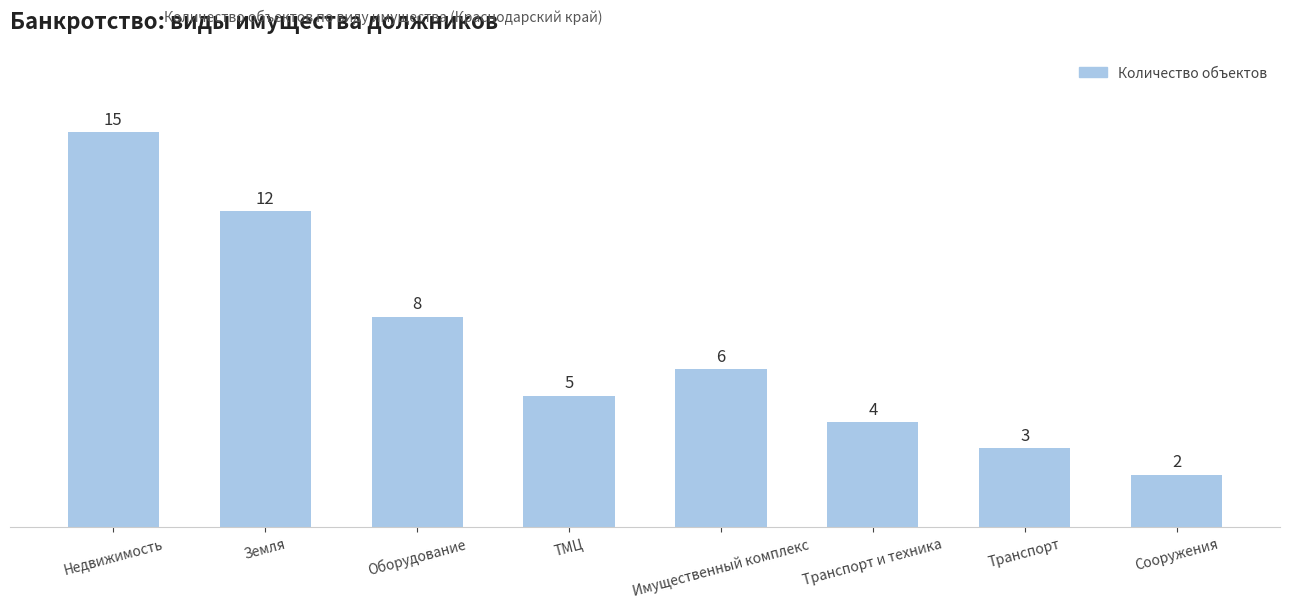

What is the change in value from Недвижимость to Имущественный комплекс?

-9